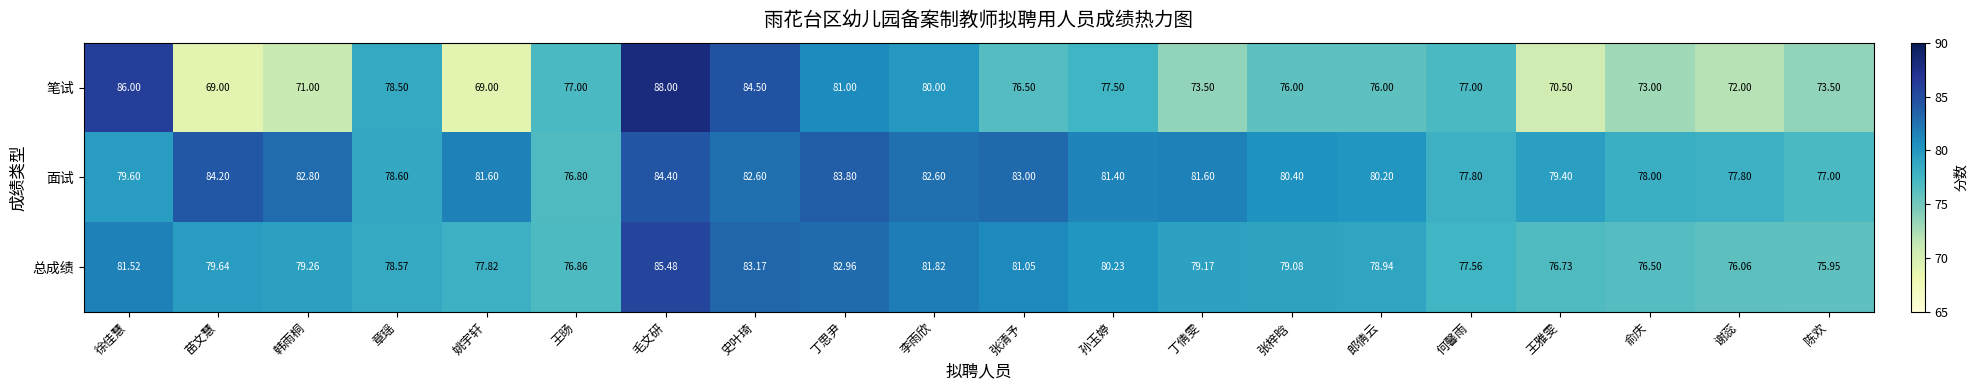

Which series has the widest spread of values?

笔试